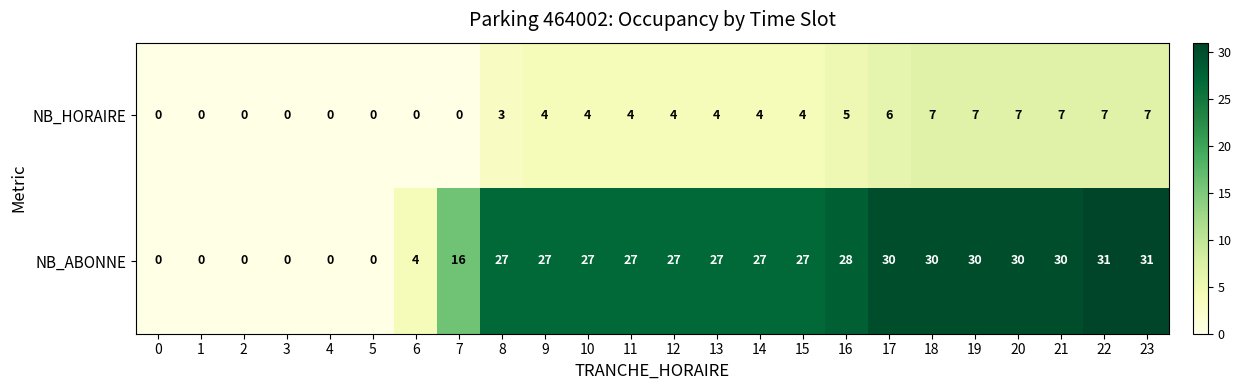

Is the value of NB_ABONNE at 12 greater than the value of NB_HORAIRE at 17?

Yes